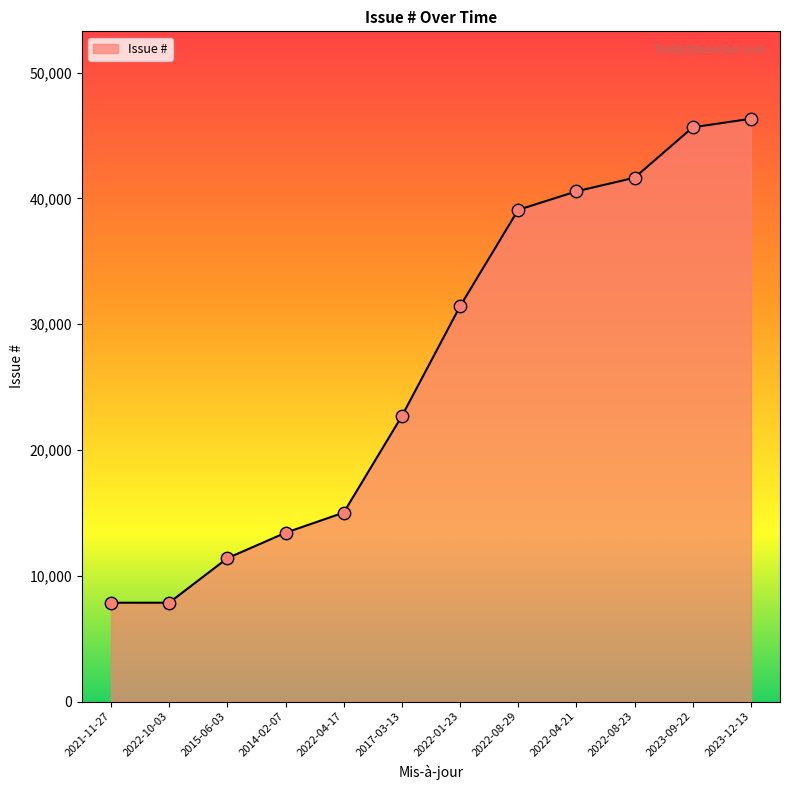

Between 2022-04-21 and 2021-11-27, which is larger?

2022-04-21